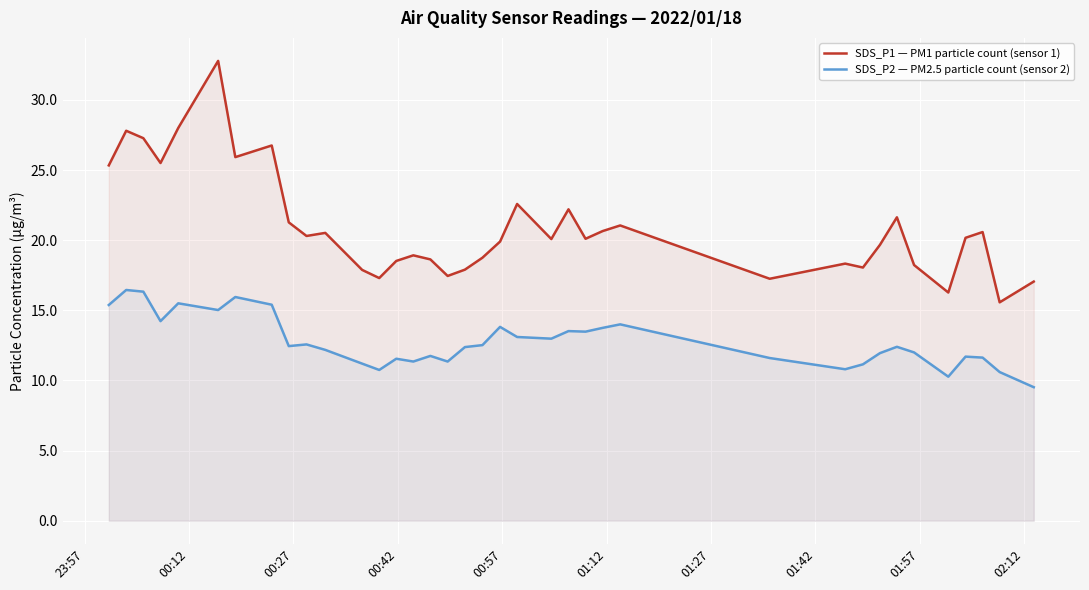

How many series are shown in this chart?

2